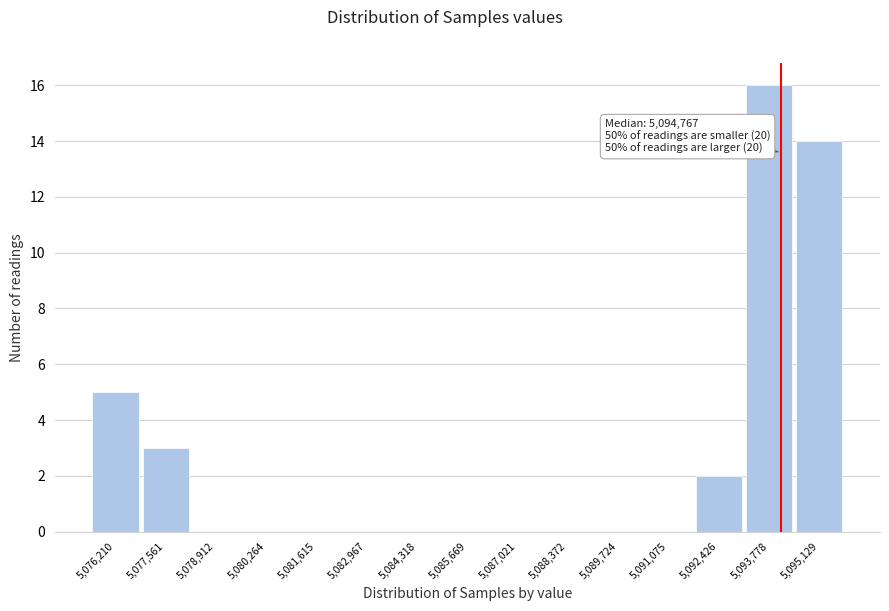

Reading left to right, transcribe all the data shown in this chart.

5,076,210=5	5,077,561=3	5,078,912=0	5,080,264=0	5,081,615=0	5,082,967=0	5,084,318=0	5,085,669=0	5,087,021=0	5,088,372=0	5,089,724=0	5,091,075=0	5,092,426=2	5,093,778=16	5,095,129=14